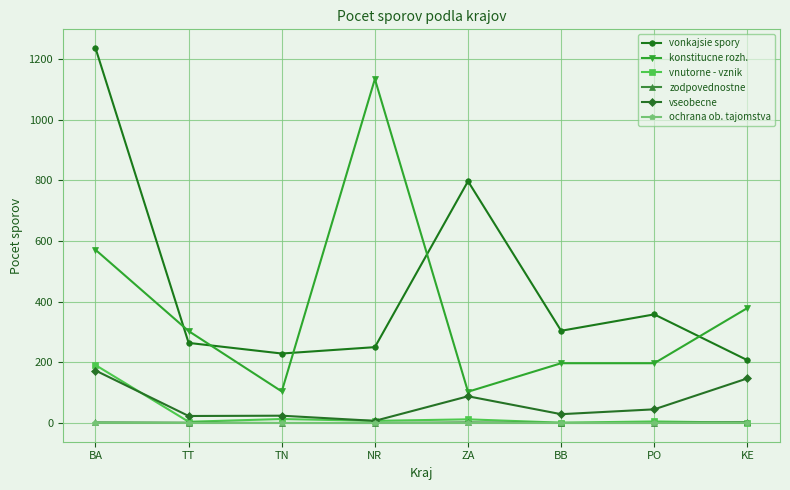

Which series changed the most between TT and NR?

konstitucne rozh.